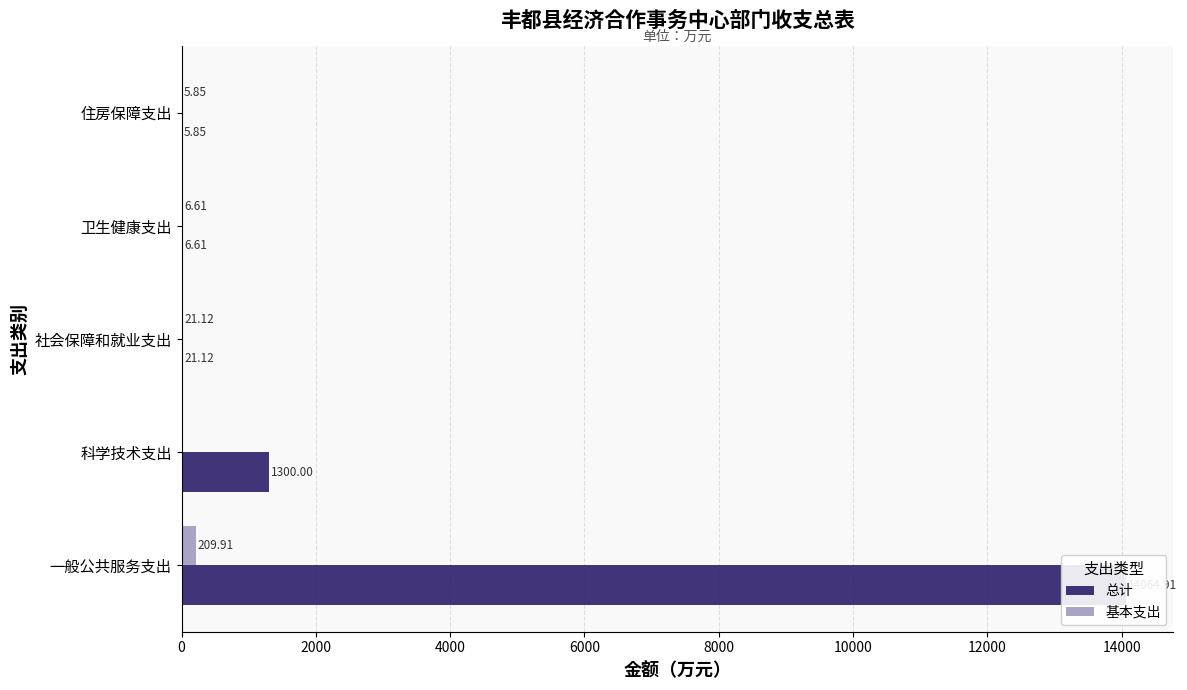

What is the average value of the 基本支出 series?

48.7